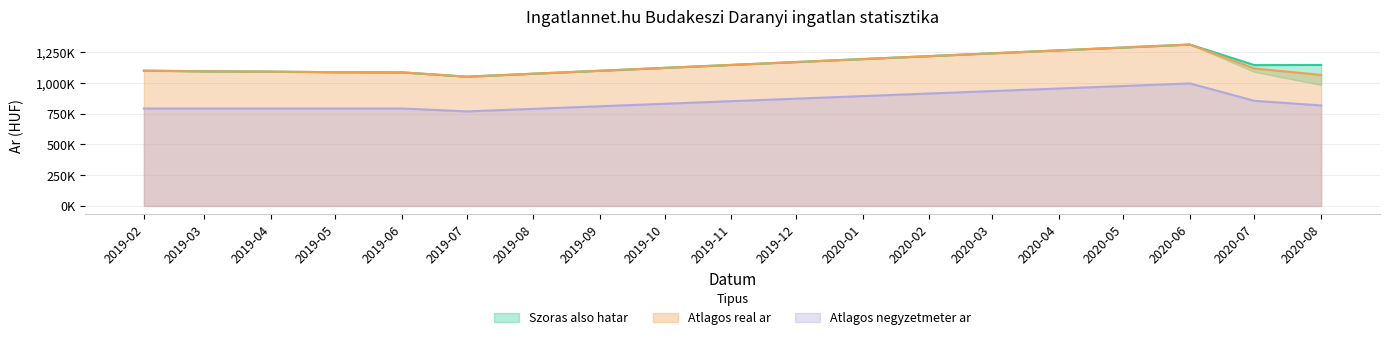

Which category has the lowest value across all series?

2019-07